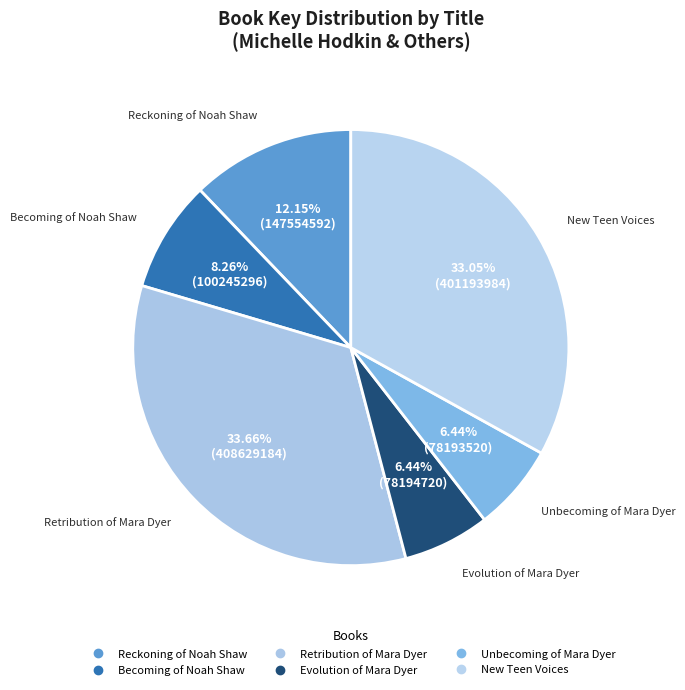

How many segments does this pie chart have?

6